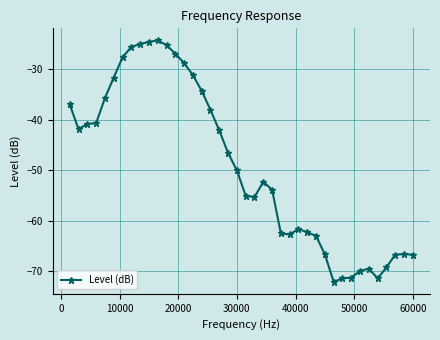

Is this an area chart (filled region under the line)?

No